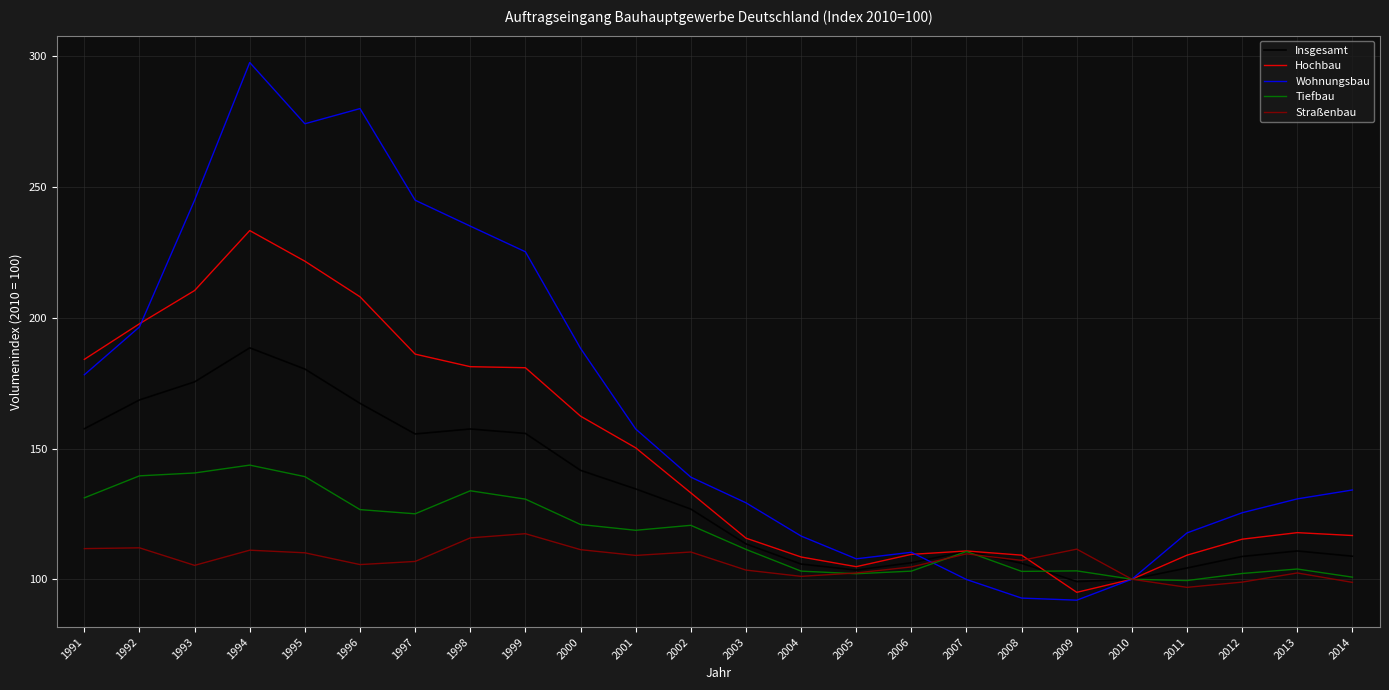

What value does the Straßenbau series have at 2013?

102.5